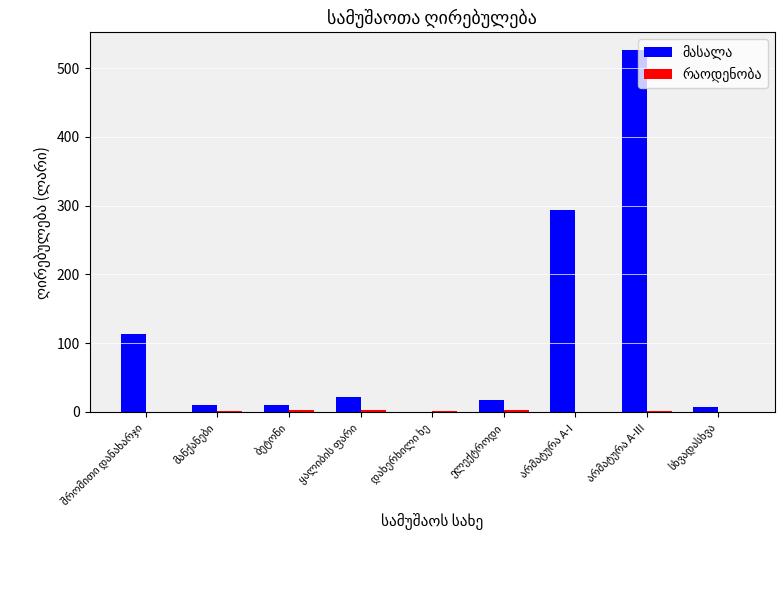

What is the maximum value shown in the chart?

525.9